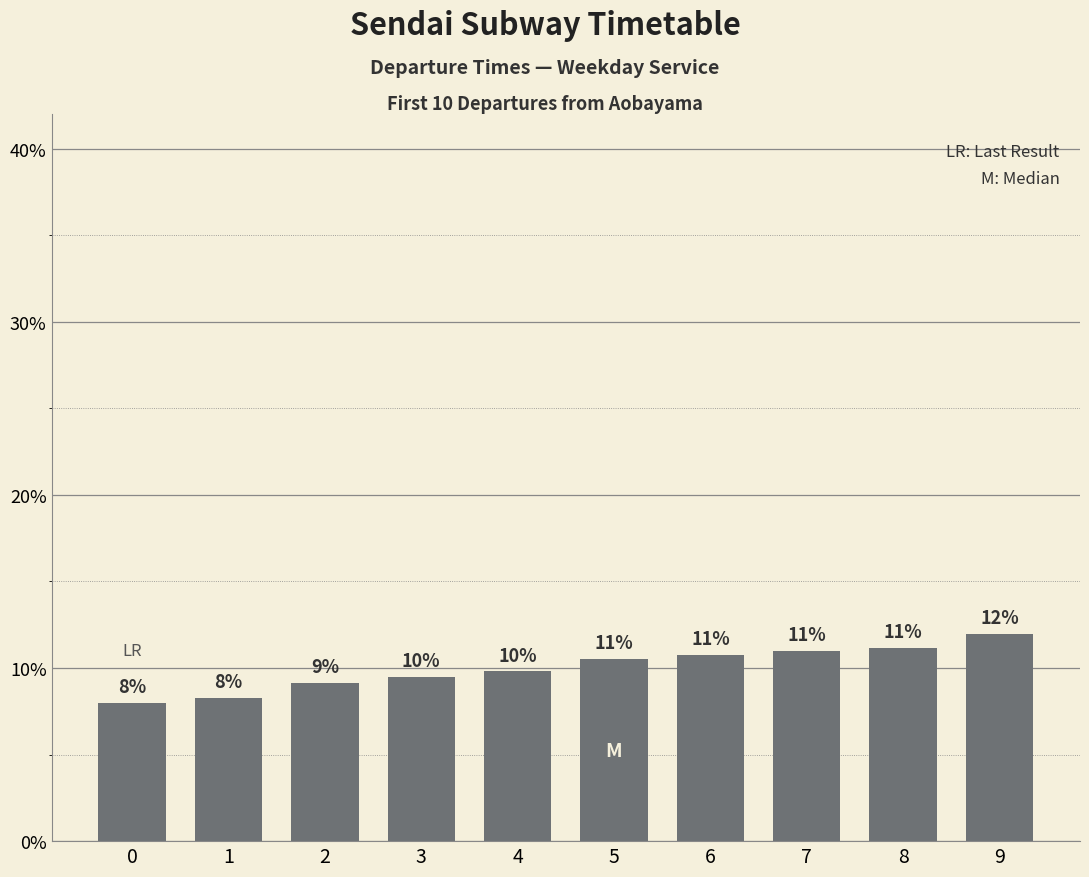

At which category does the chart reach its peak across all series?

9